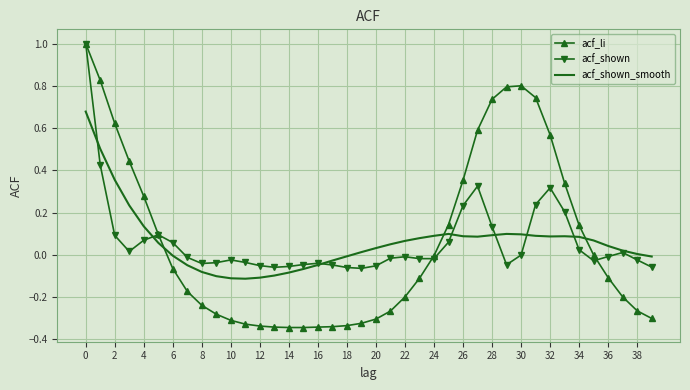

How many distinct data groups are displayed?

3